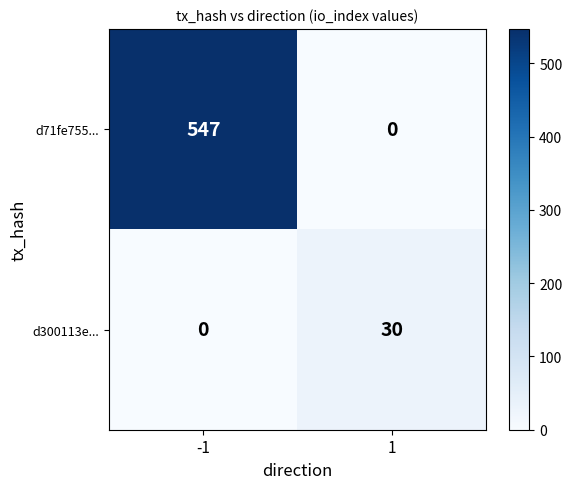

Reading right to left, list all the values displayed in this chart.

d71fe755...: 0	547
d300113e...: 30	0